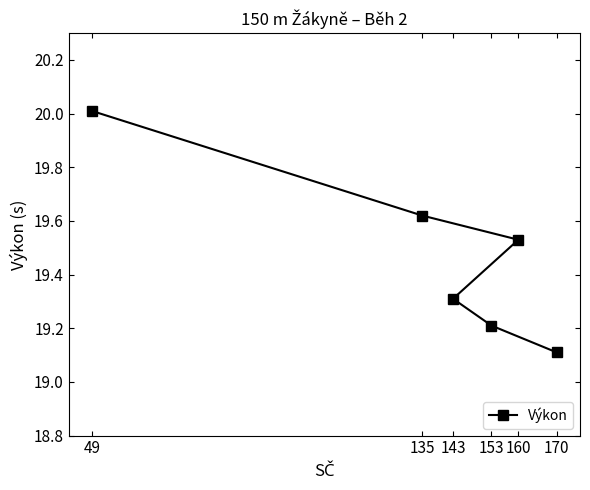

At which category does the chart reach its peak across all series?

49